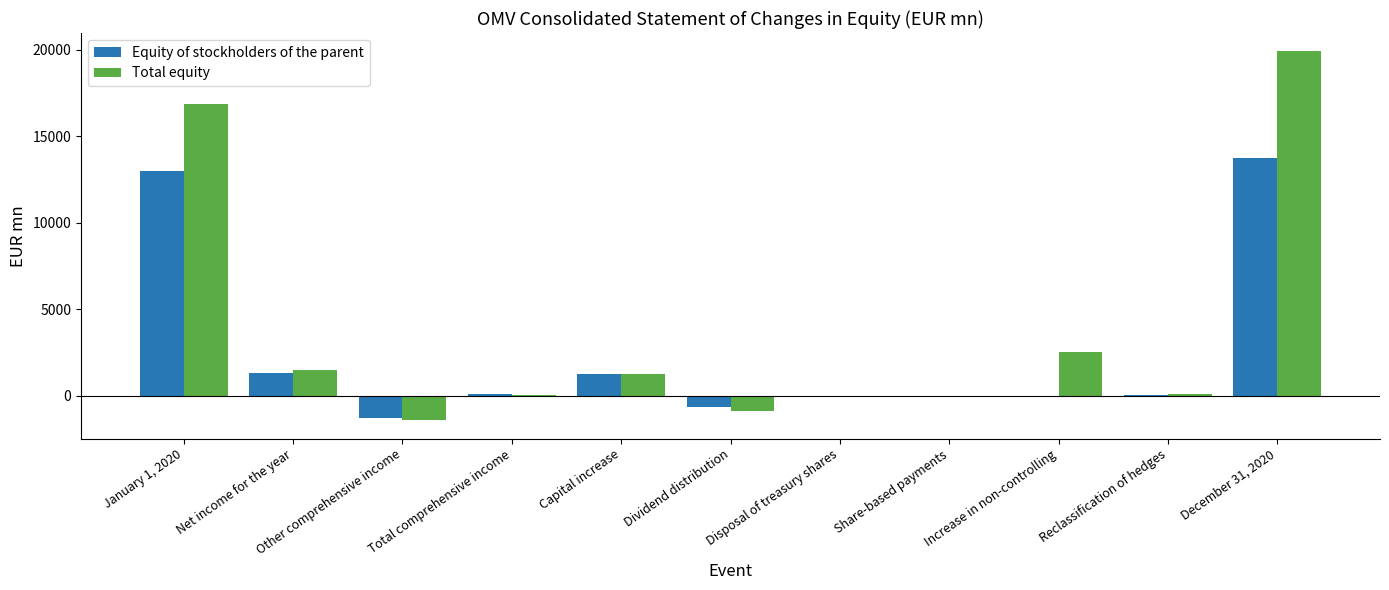

At which category is the sum across all series the highest?

December 31, 2020